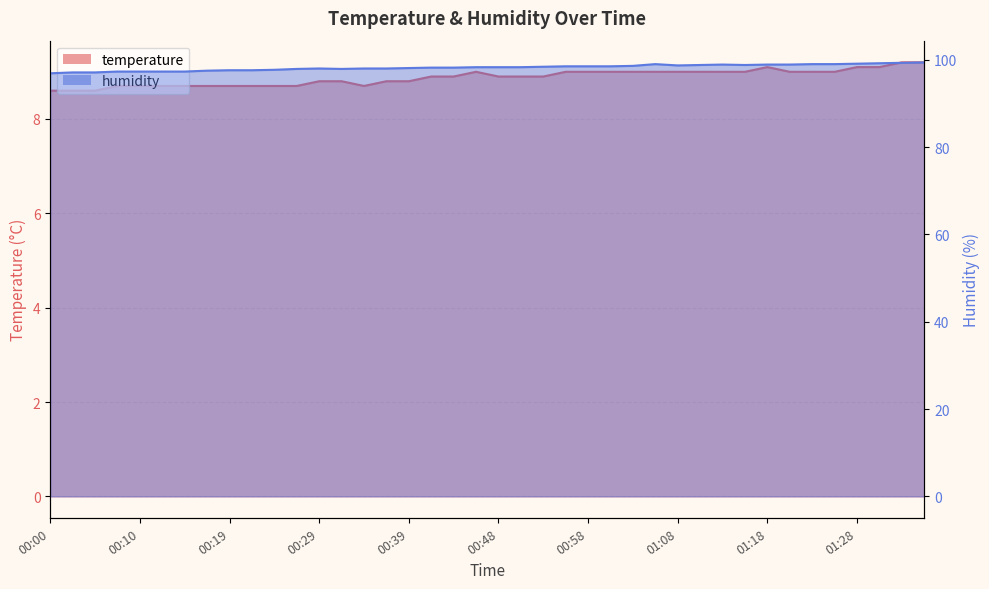

Rank the categories by temperature value from lowest to highest.

00:00, 00:02, 00:05, 00:07, 00:10, 00:12, 00:14, 00:17, 00:19, 00:22, 00:24, 00:27, 00:34, 00:29, 00:31, 00:36, 00:39, 00:41, 00:44, 00:48, 00:51, 00:53, 00:46, 00:56, 00:58, 01:01, 01:03, 01:06, 01:08, 01:11, 01:13, 01:15, 01:20, 01:23, 01:25, 01:18, 01:28, 01:30, 01:32, 01:35